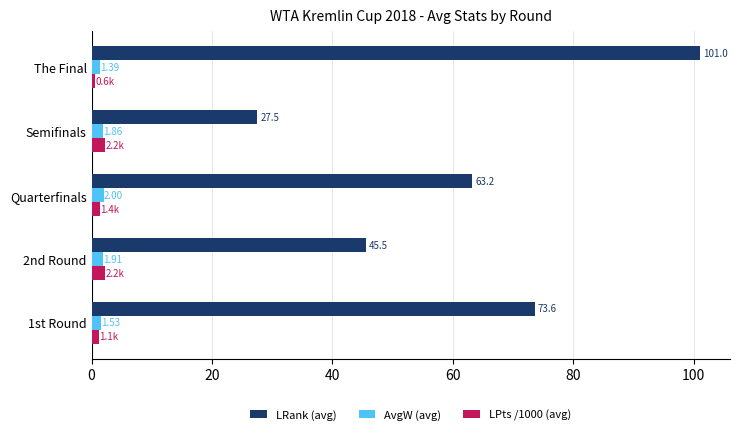

What is the average value of the AvgW (avg) series?

1.7